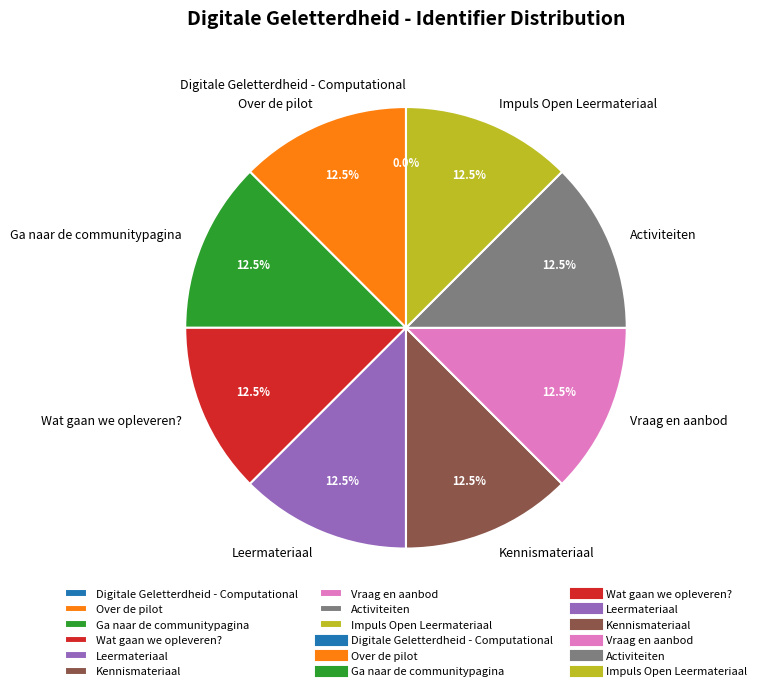

Does Over de pilot account for over 50% of the chart?

No